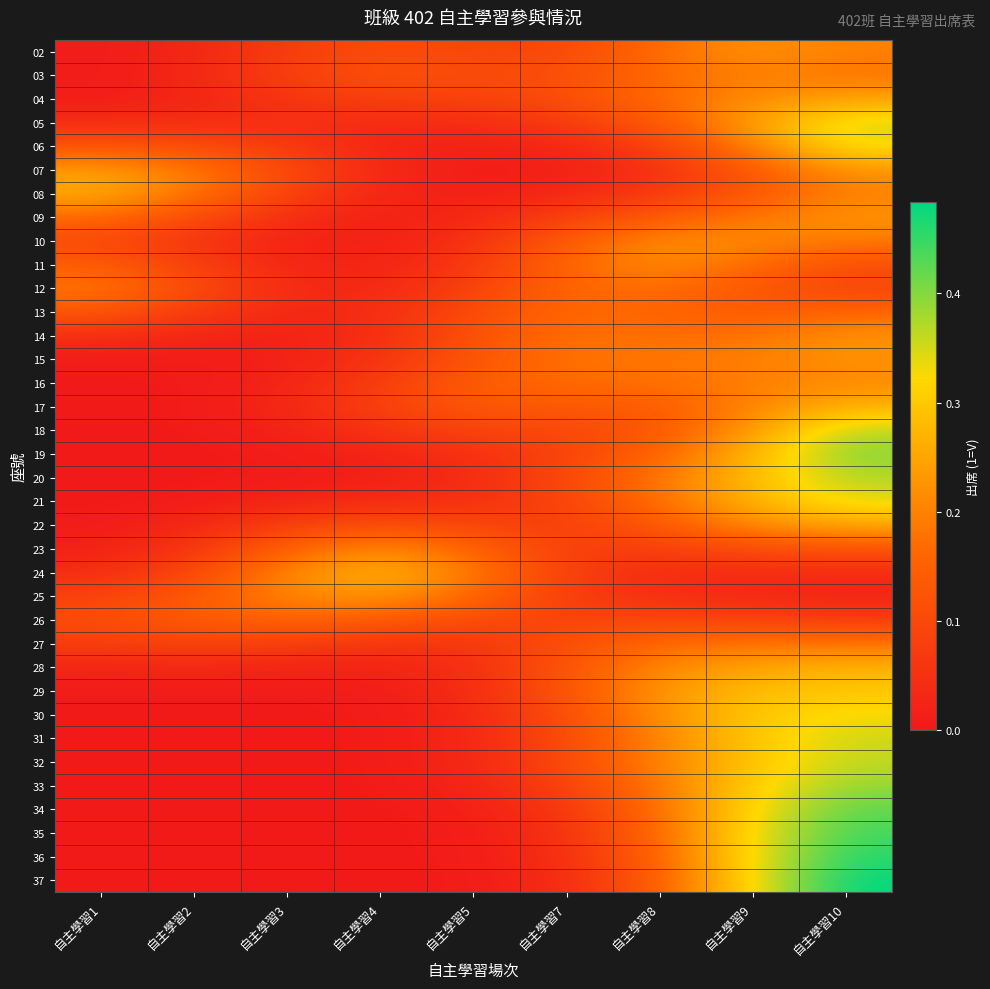

What is the difference between the highest and lowest values at 自主學習3?

0.2